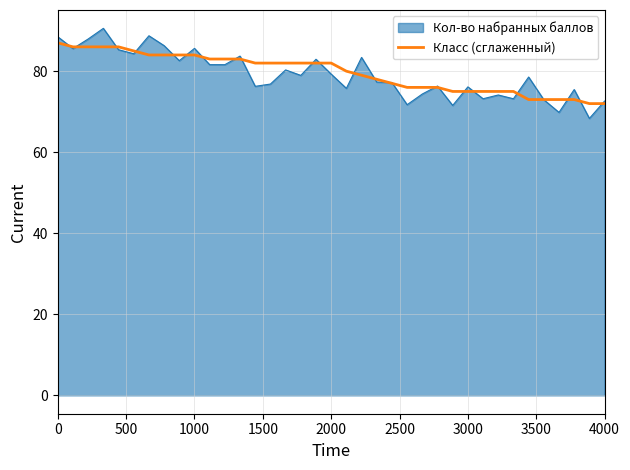

What is the smallest value displayed?

68.3